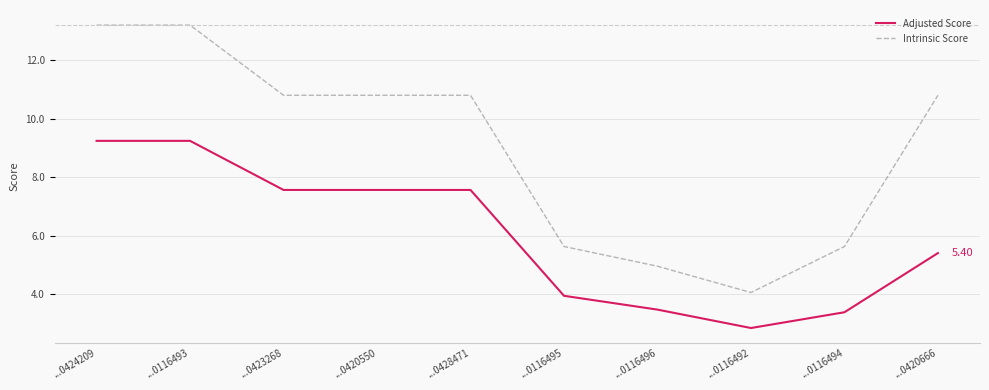

The Intrinsic Score series shows 10.8 at ...0423268. True or false?

True